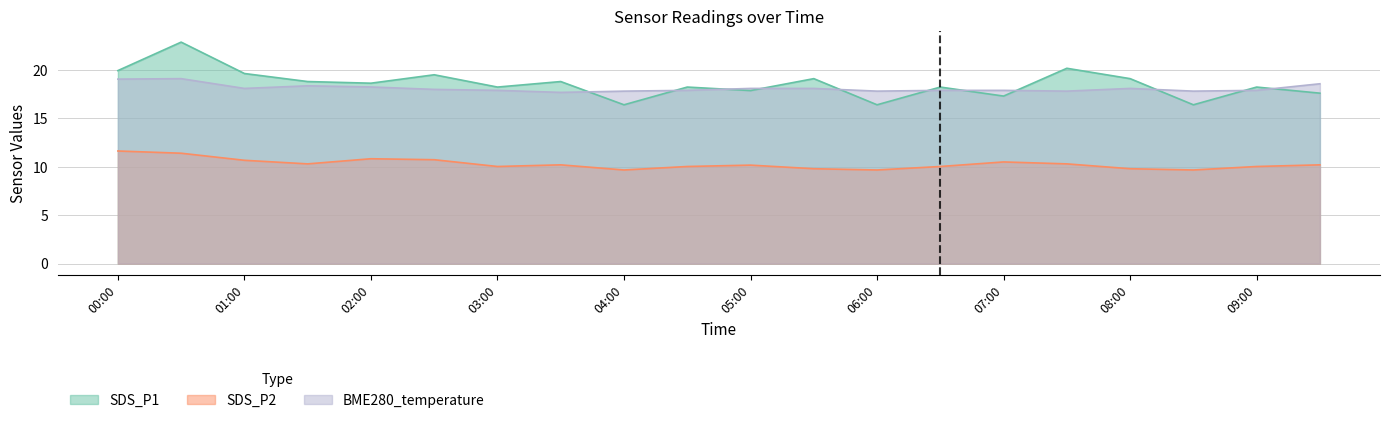

How many lines are shown in the chart?

3